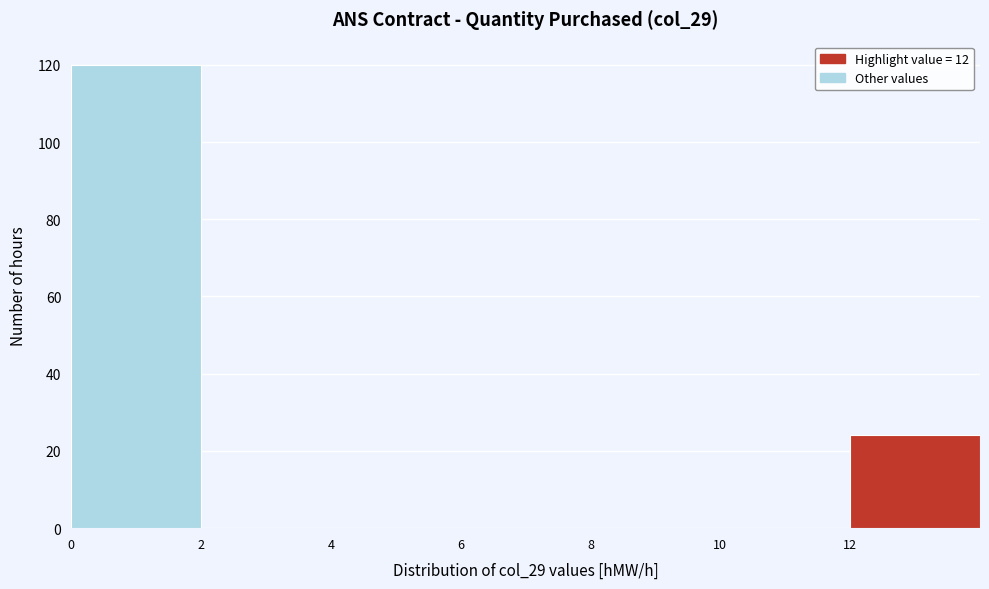

What is the height of the bar covering 12 to 14 on the x-axis? The values are not printed on the chart, so give them approximately, as read against the axis.

24